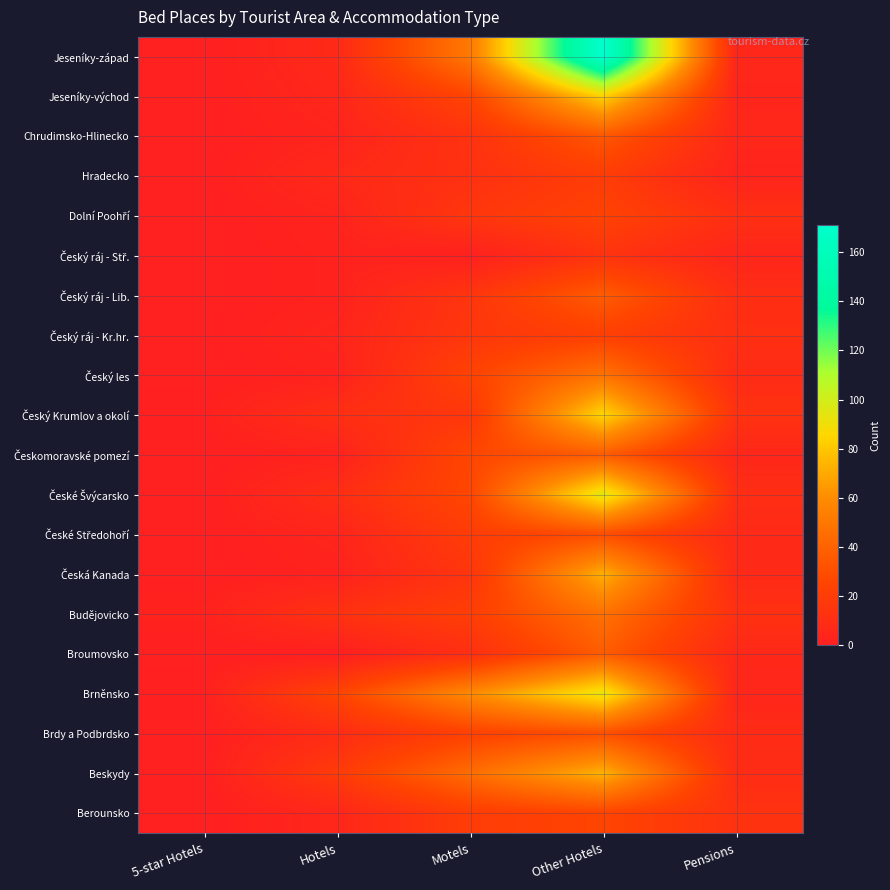

Count the number of data series in this chart.

20